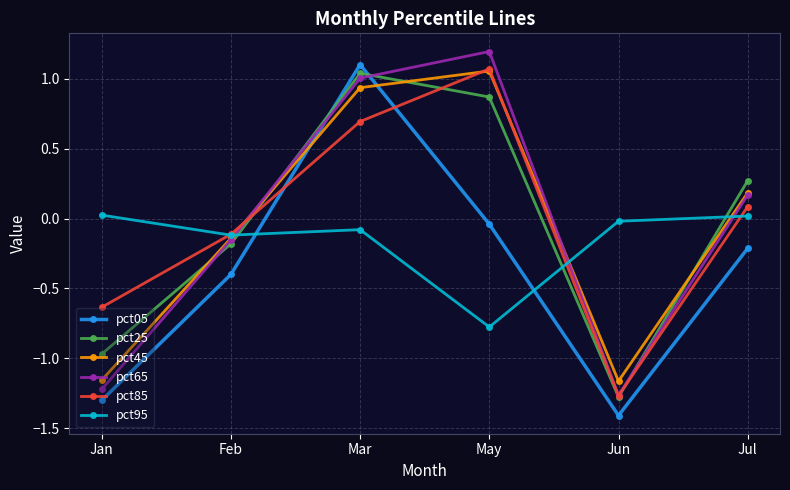

How many interior local valleys does the pct45 series have?

1